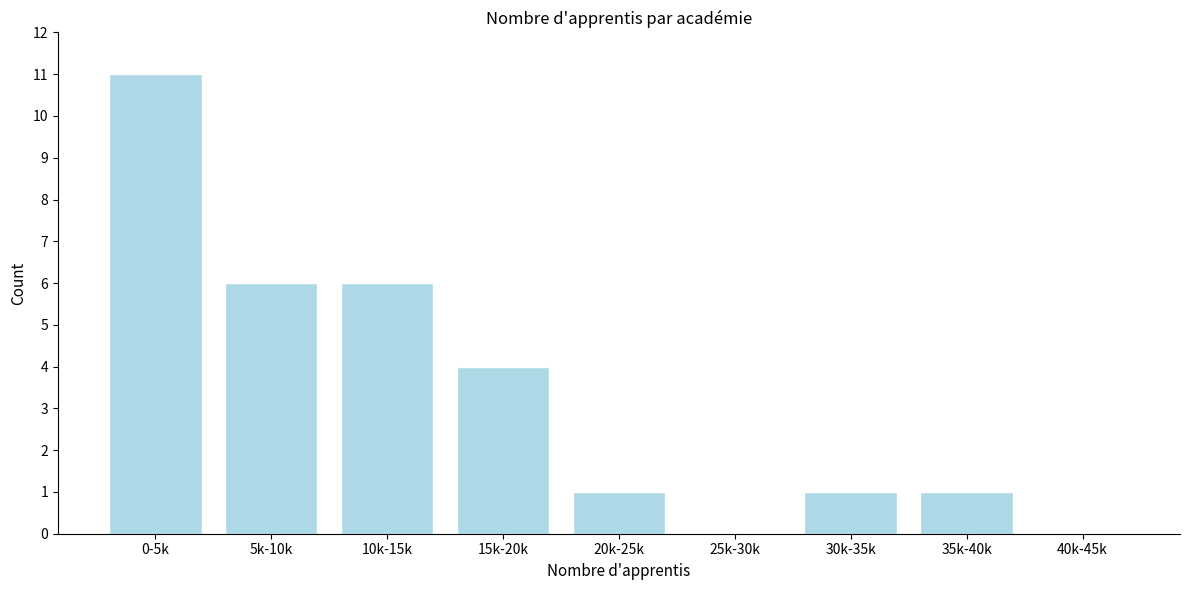

Reading left to right, transcribe all the data shown in this chart.

0-5k=11	5k-10k=6	10k-15k=6	15k-20k=4	20k-25k=1	25k-30k=0	30k-35k=1	35k-40k=1	40k-45k=0